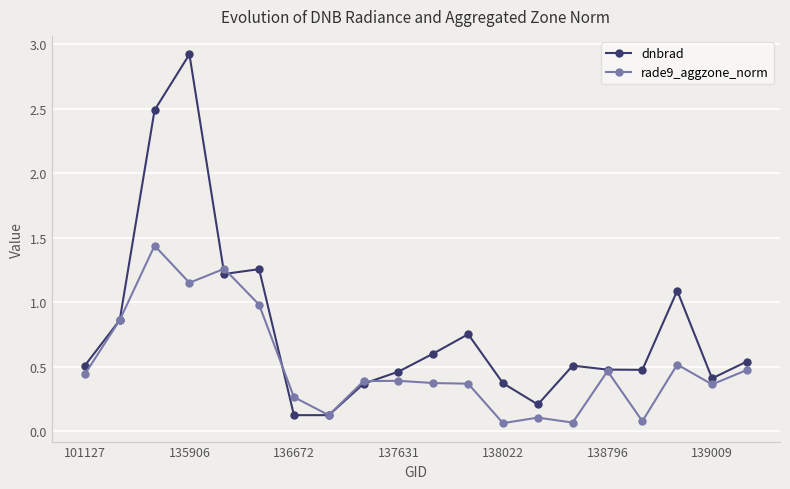

Which series has the largest total across all categories?

dnbrad